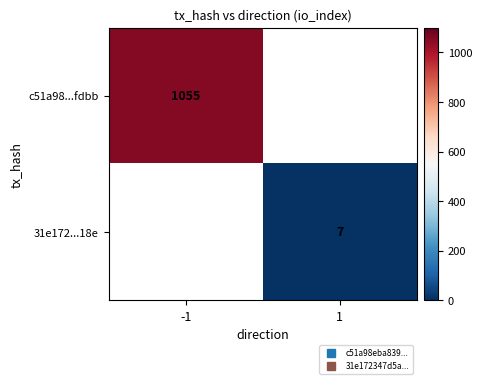

What is the greatest value displayed?

1055.0